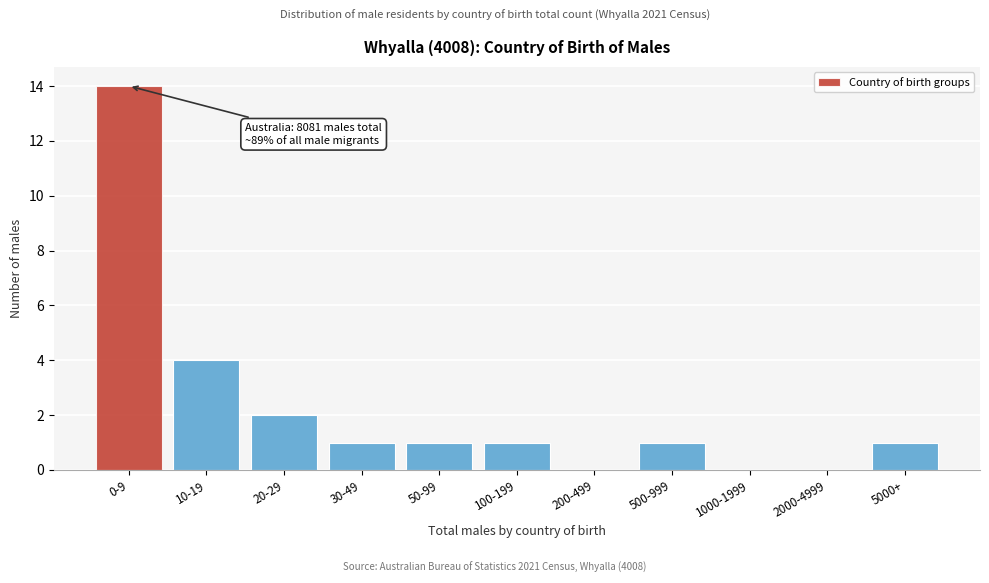

Reading right to left, extract all data points from this chart.

5000+=1	2000-4999=0	1000-1999=0	500-999=1	200-499=0	100-199=1	50-99=1	30-49=1	20-29=2	10-19=4	0-9=14